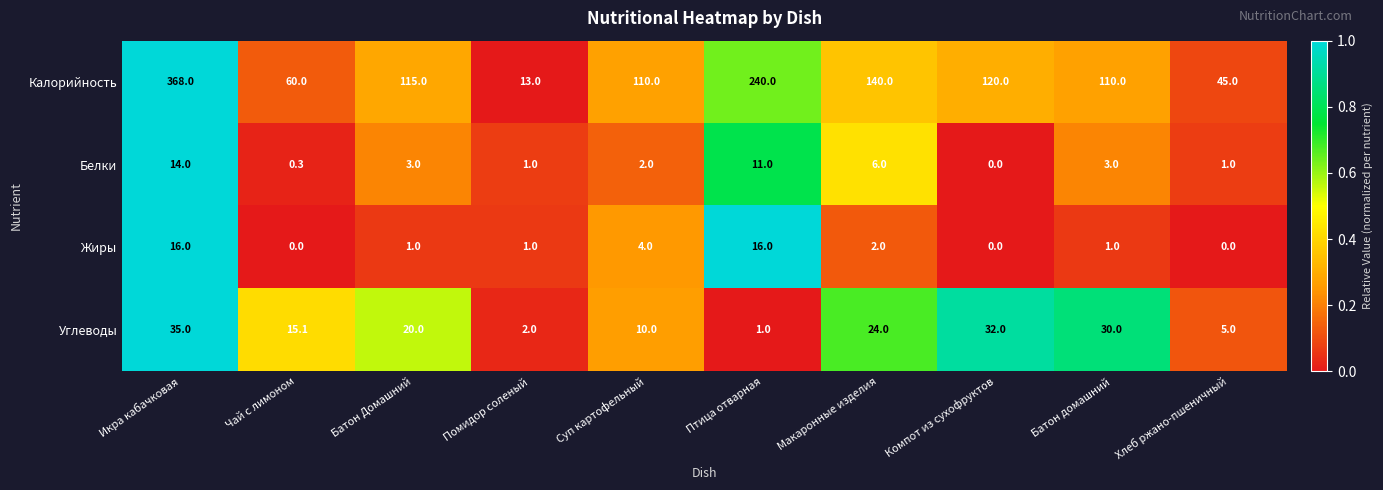

What is the total value across all series at Хлеб ржано-пшеничный?

51.0